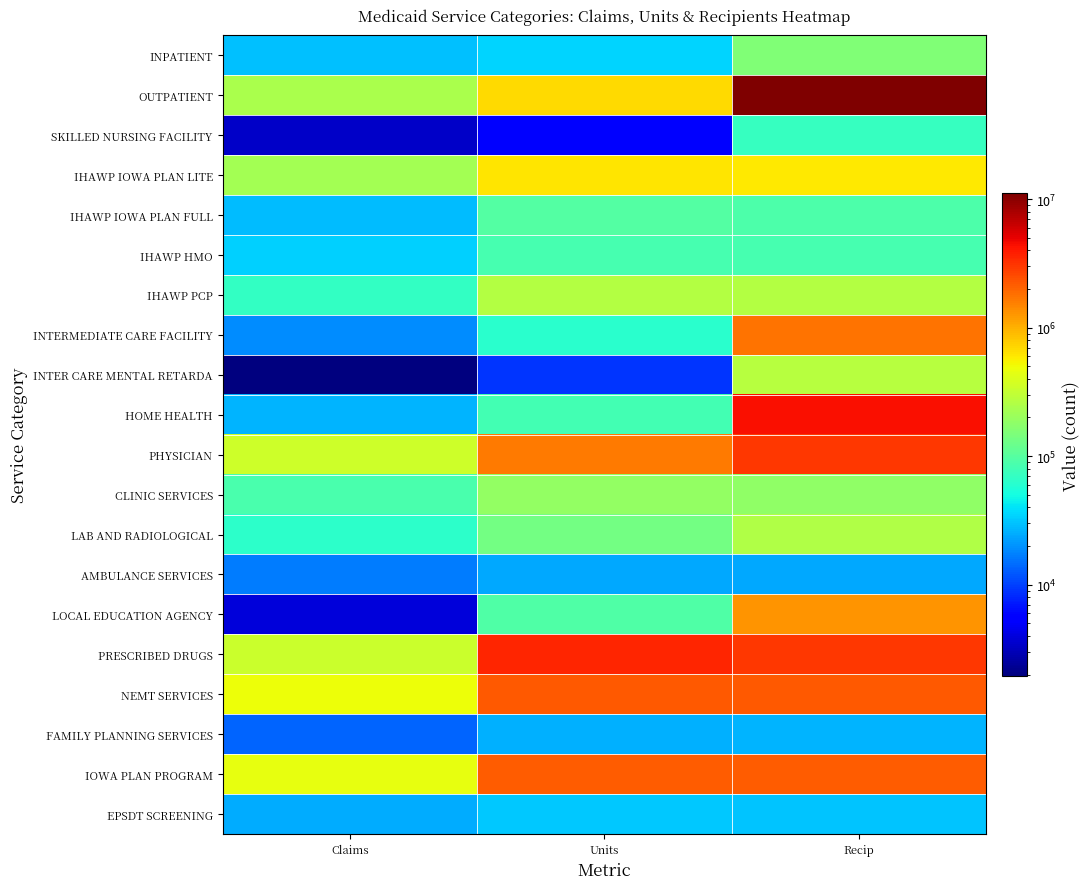

At how many categories does at least one series exceed 9736741?

1